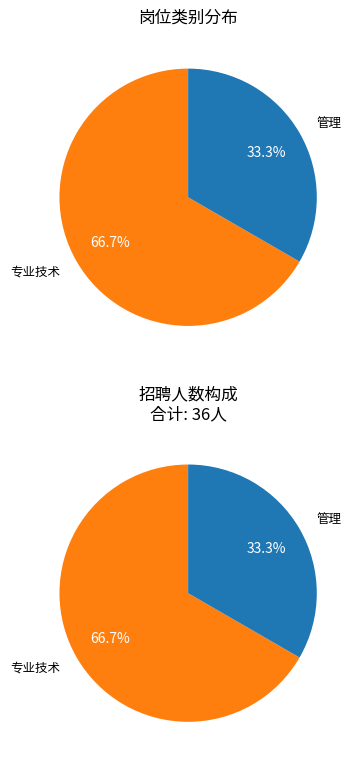

How much of the chart is everything except 专业技术?

33.3%